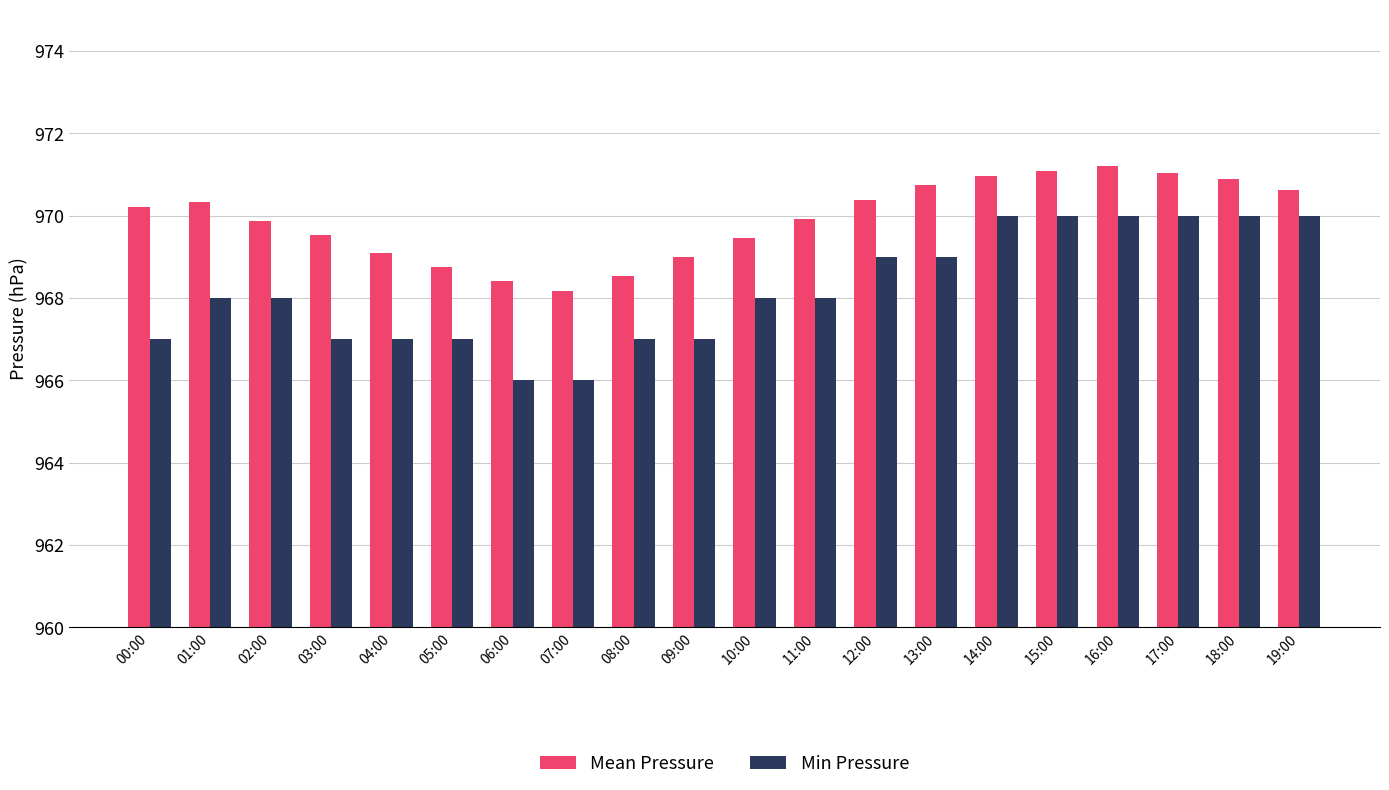

What is the minimum value shown in the chart?

966.0